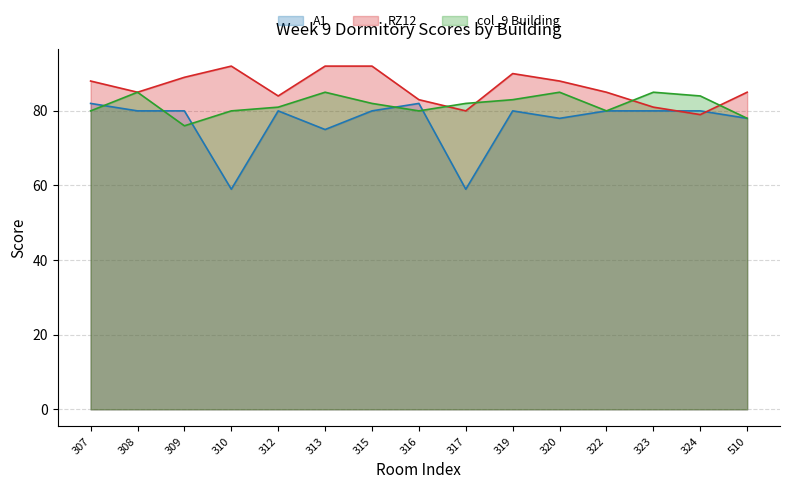

Which series has the largest range (max minus min)?

A1